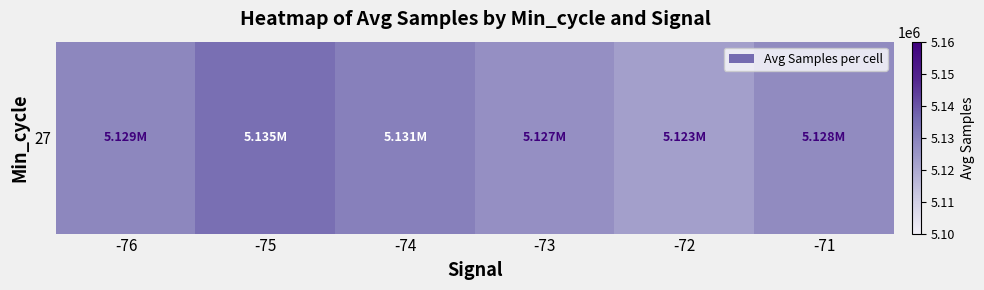

The chart shows a value of 5130682.1 at -74. True or false?

True